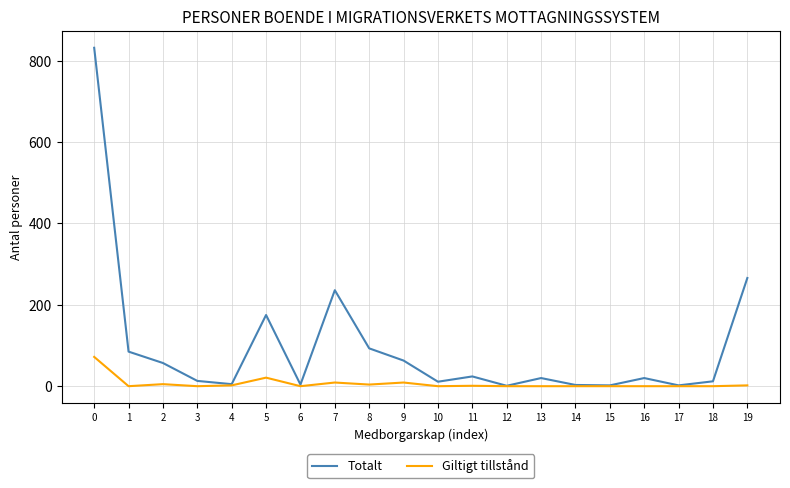

What is the highest value of the Giltigt tillstånd series?

72